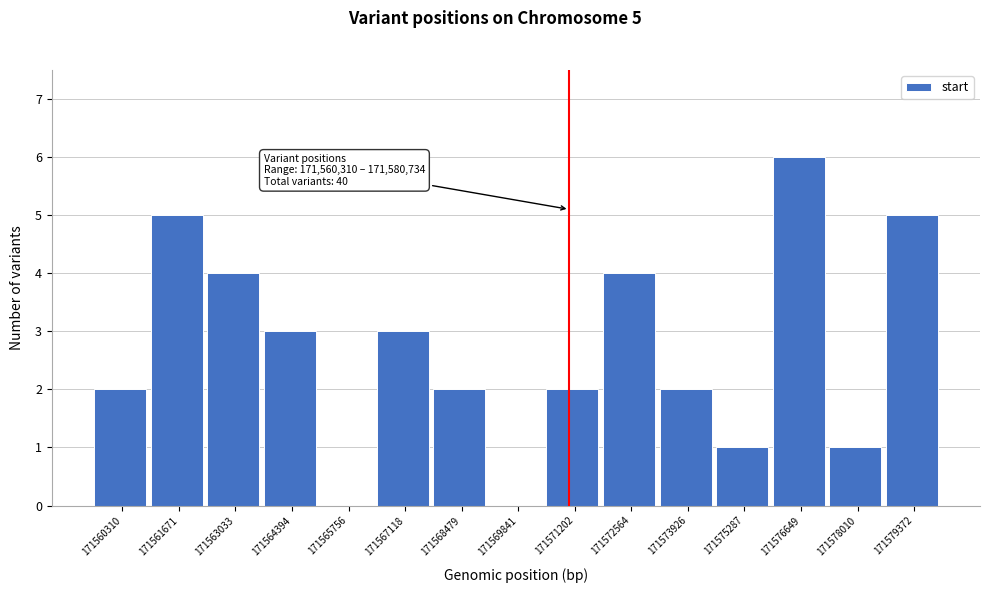

Reading right to left, list all the values displayed in this chart.

171579372=5	171578010=1	171576649=6	171575287=1	171573926=2	171572564=4	171571202=2	171569841=0	171568479=2	171567118=3	171565756=0	171564394=3	171563033=4	171561671=5	171560310=2